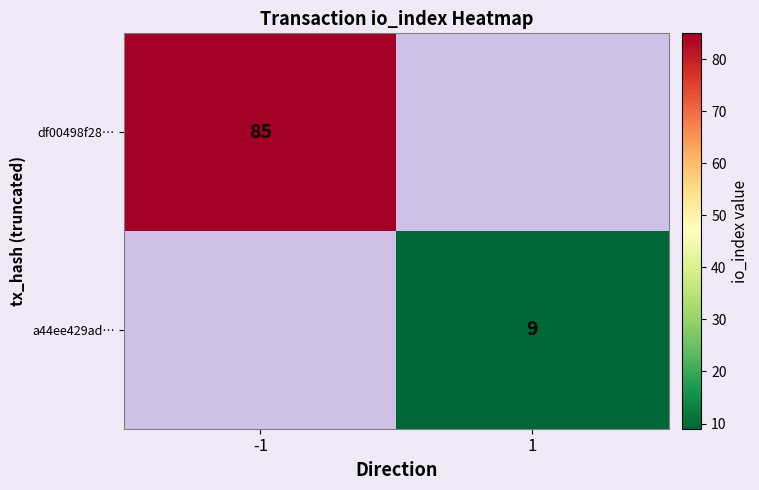

True or false: df00498f28… has a value of 129 at -1.

False